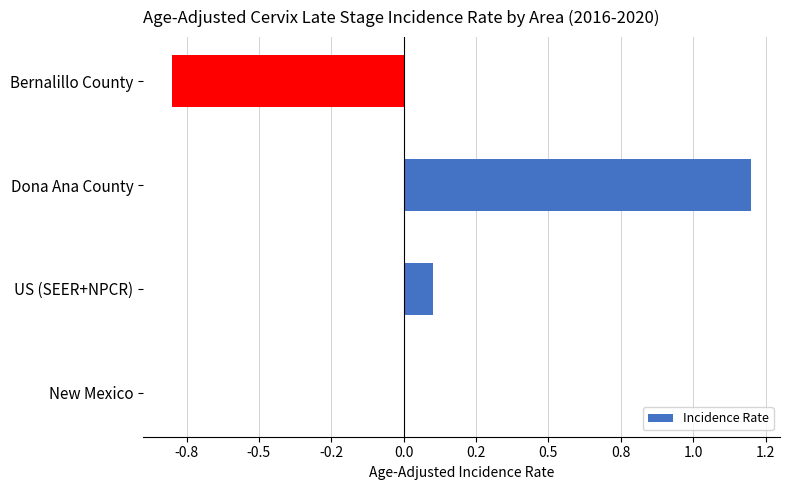

How many distinct data groups are displayed?

1